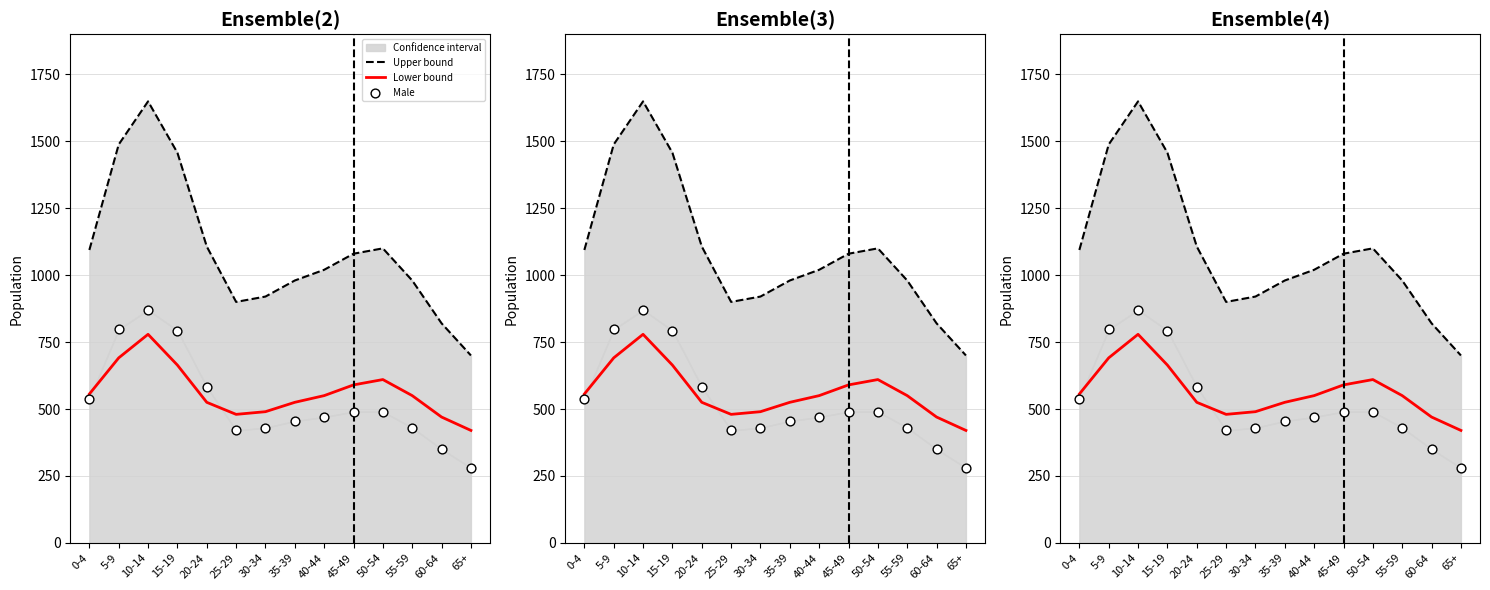

What are all the series names shown in the legend?

Upper bound, Lower bound, Male